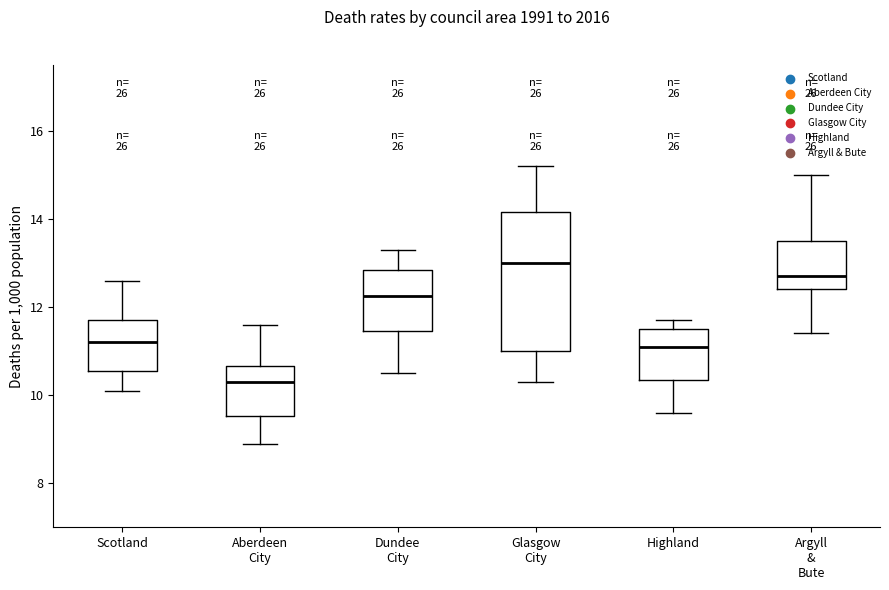

Which box's median line is the lowest?

Aberdeen City